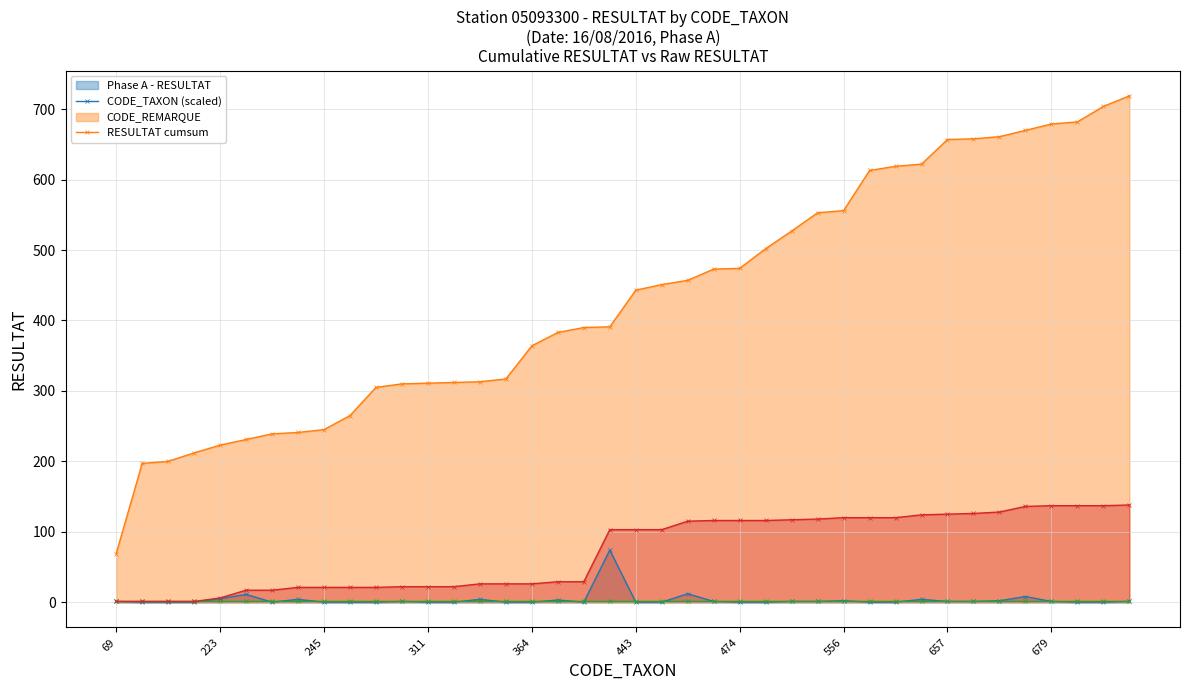

True or false: RESULTAT cumsum (line) and CODE_REMARQUE (line) cross at least once.

False